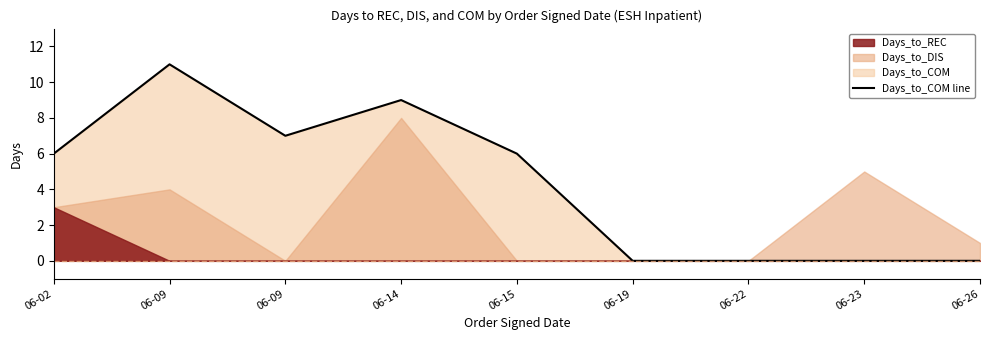

How many interior local peaks (higher than both neighbors) does the data have?

2